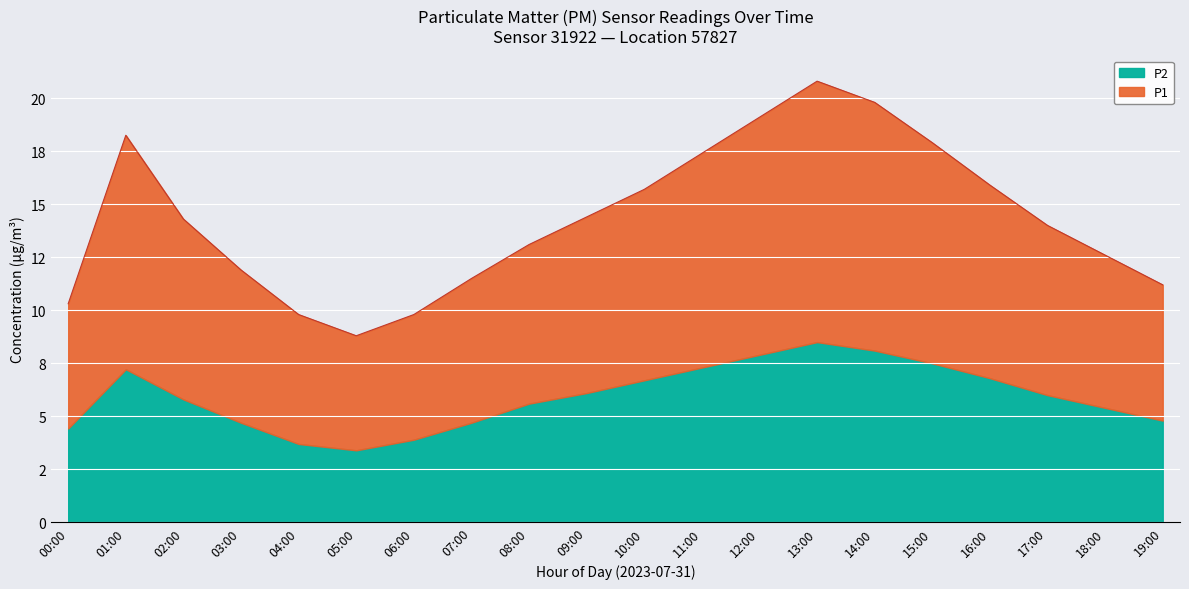

What is the sum of the values at 10:00 and 12:00?

34.8